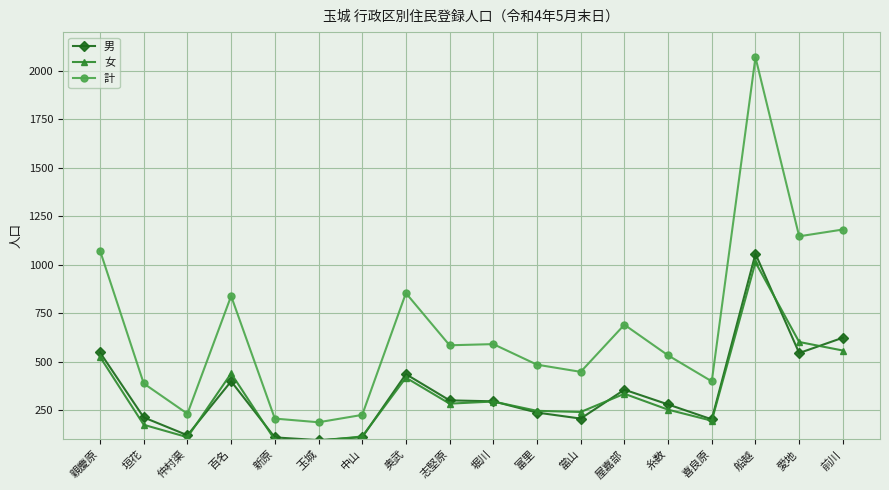

What is the sum of the 女 values at 親慶原 and 堀川?

820